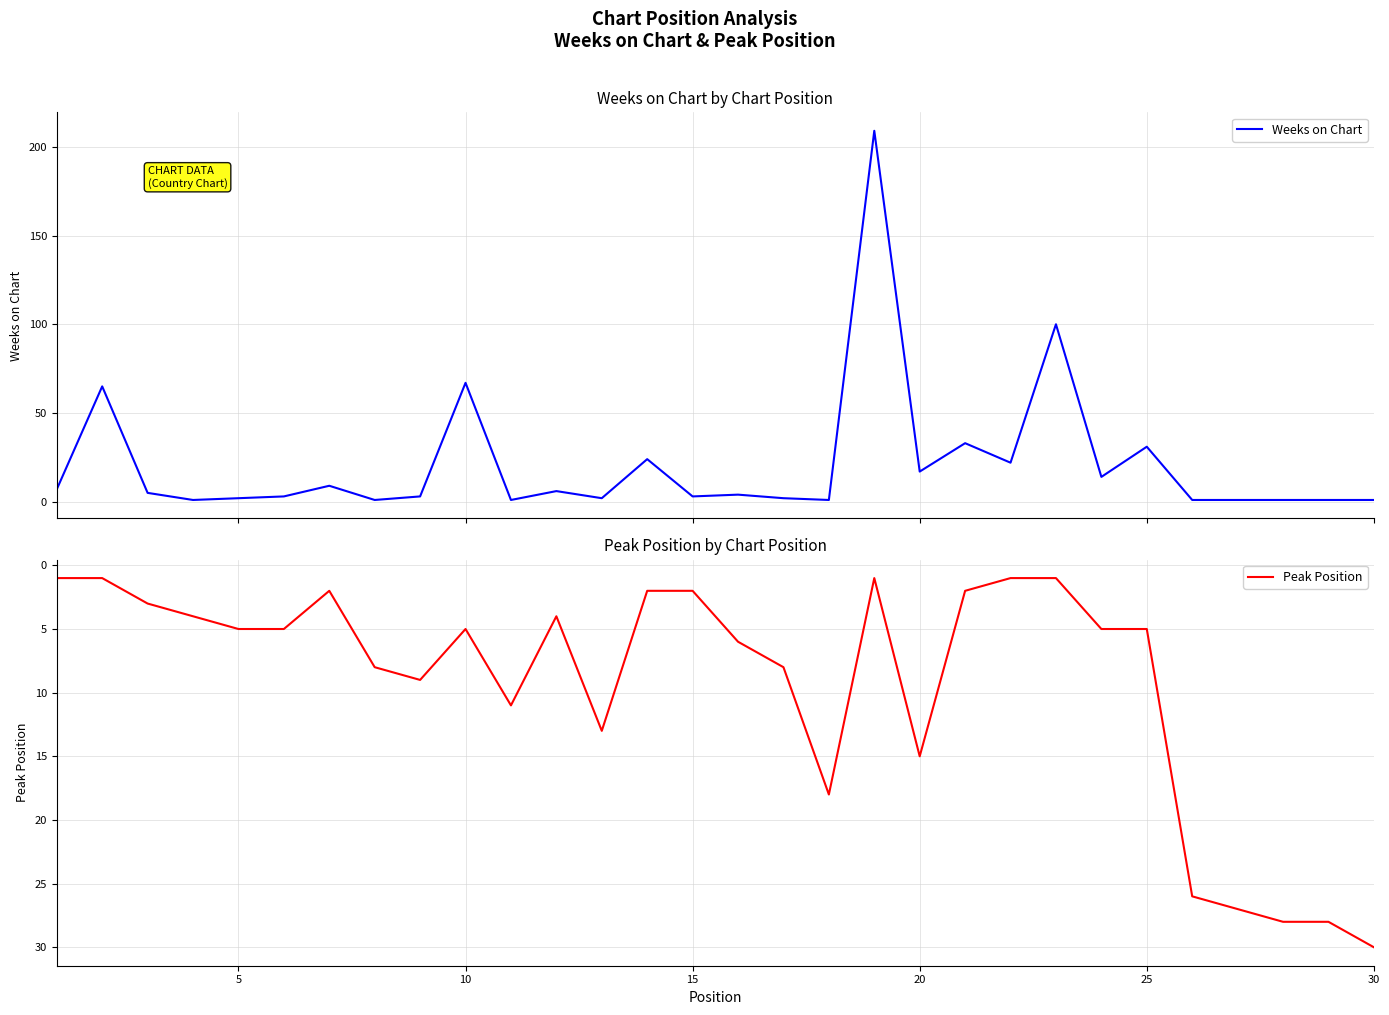

What is the maximum value for Weeks on Chart?

209